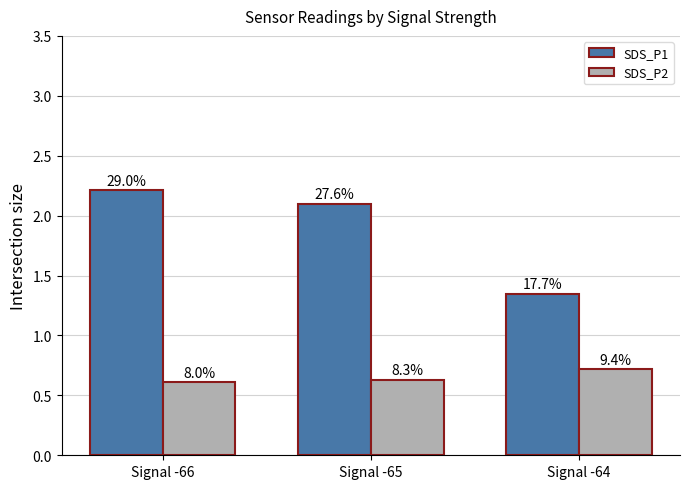

Rank the series by their maximum value, from lowest to highest.

SDS_P2, SDS_P1